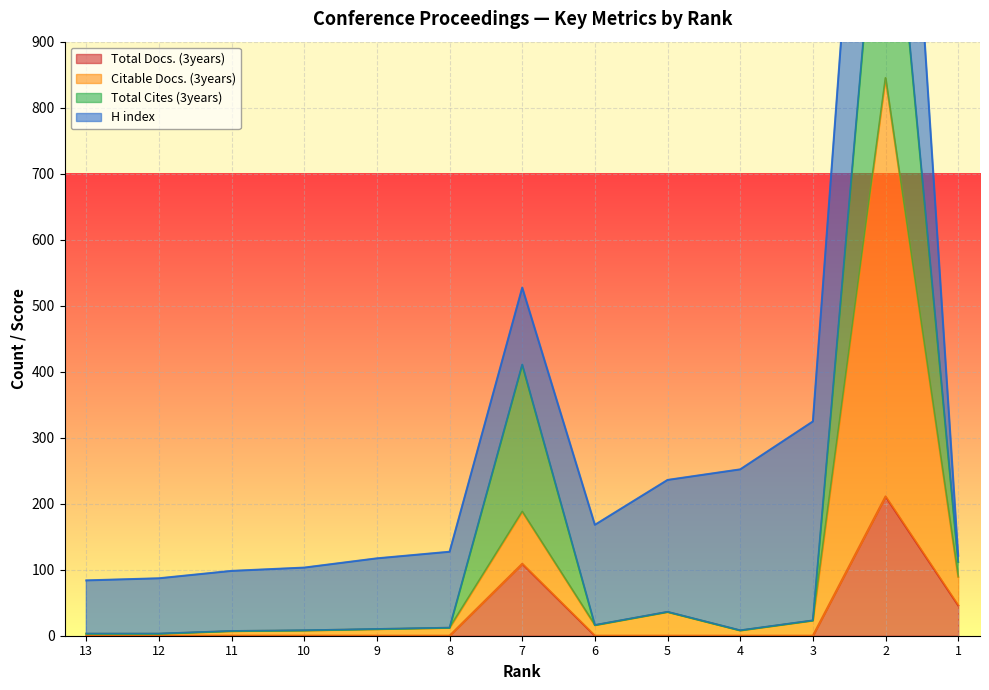

How many interior local peaks does the Total Docs. (3years) series have?

2